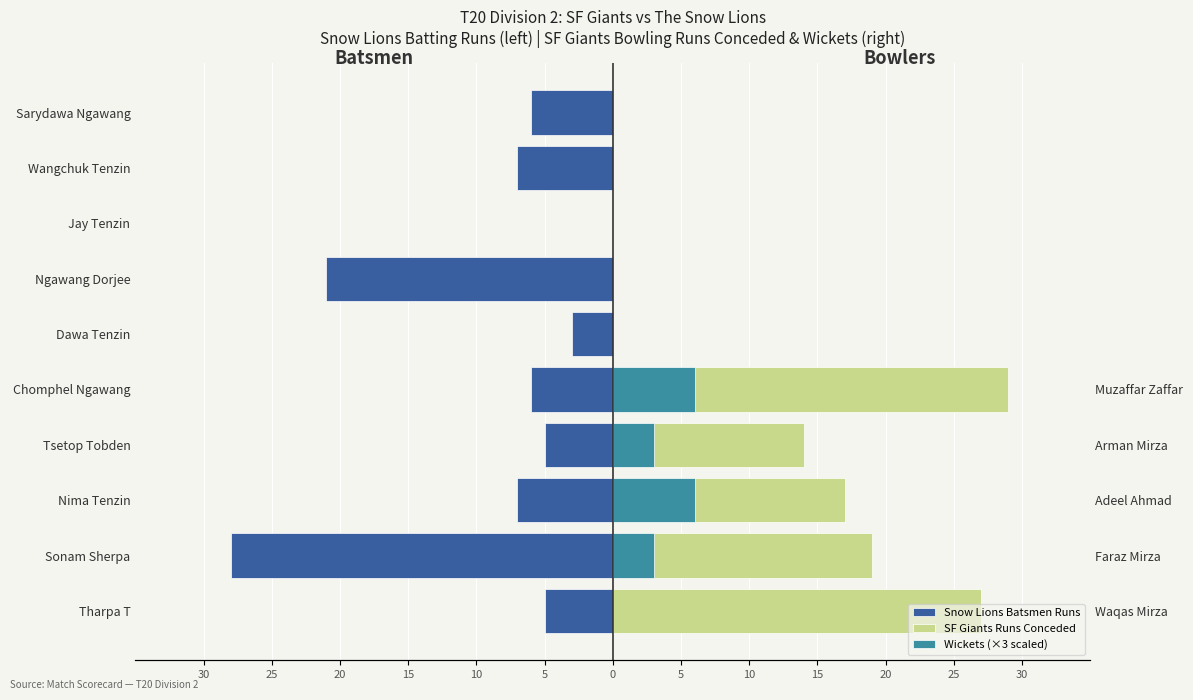

Is the value of SF Giants Runs Conceded at Tharpa T greater than the value of Wickets (×3 scaled) at Tharpa T?

Yes